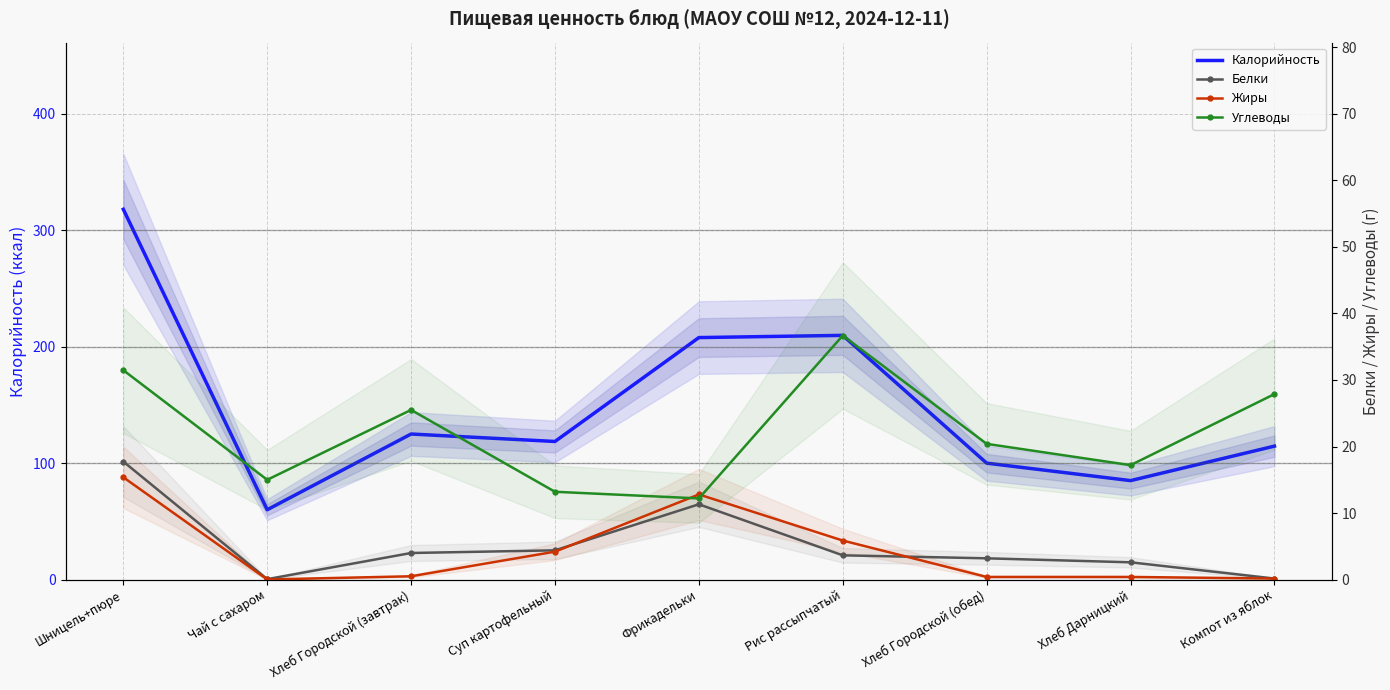

How many categories are shown in the chart?

9